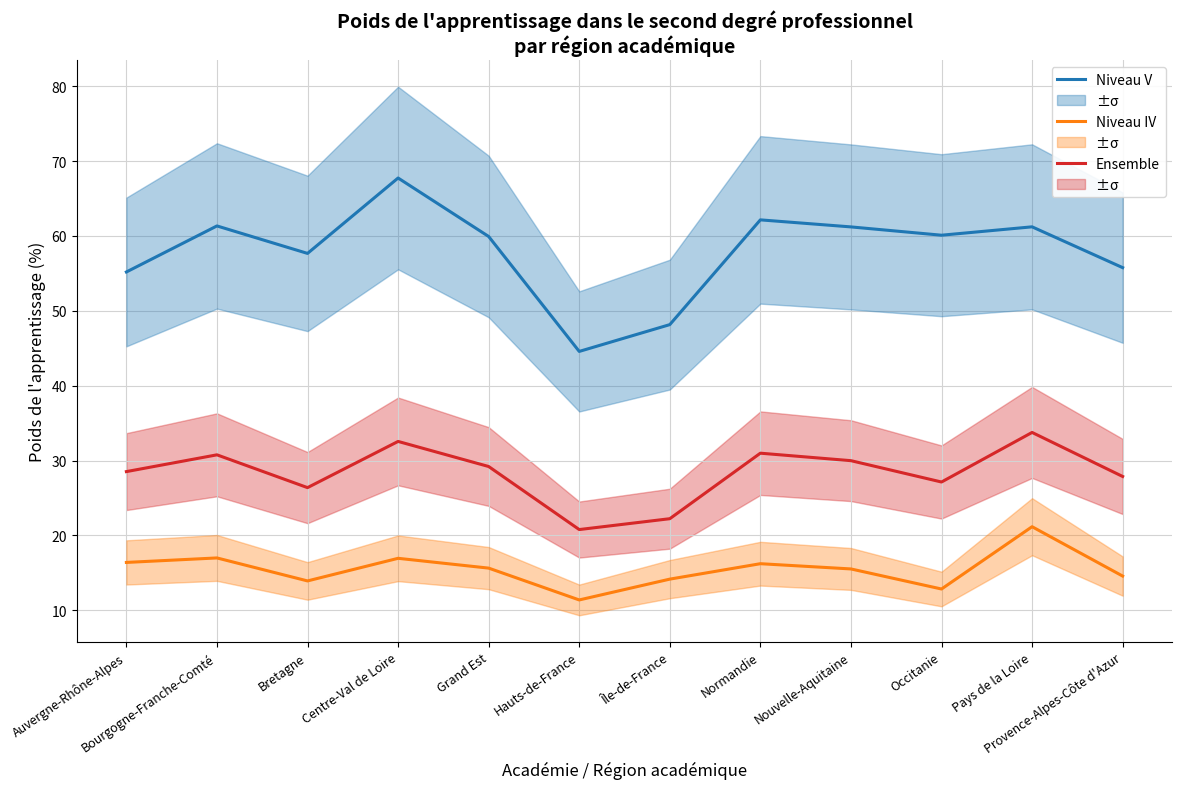

What is the label of the 12th point from the right?

Auvergne-Rhône-Alpes